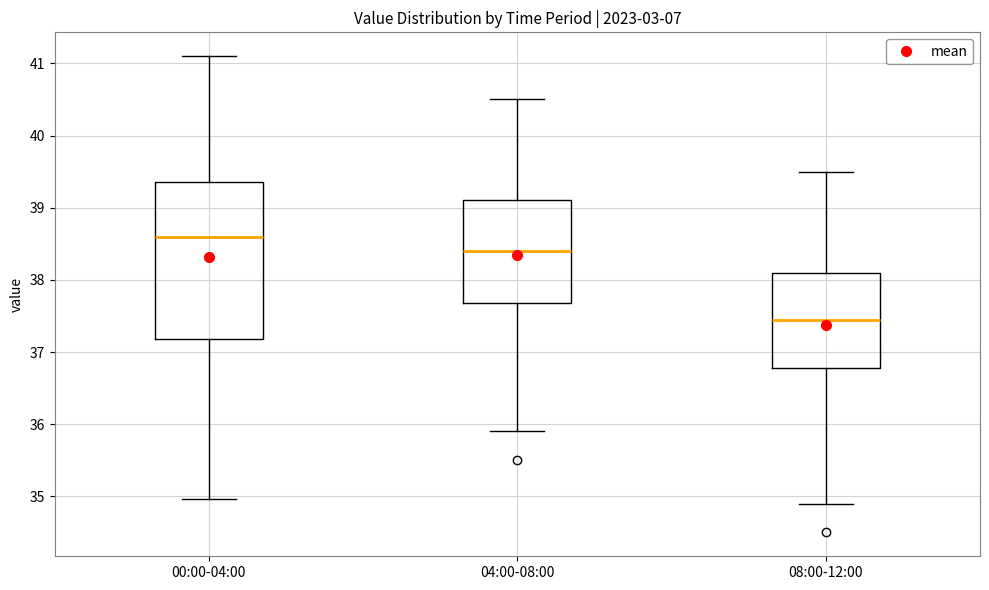

Which box has the lowest median line?

08:00-12:00